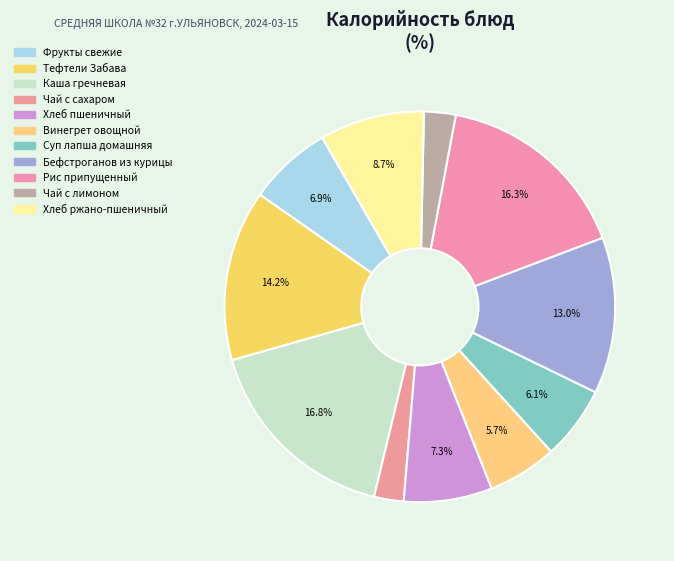

To the nearest percent, what is the combined percentage of Бефстроганов из курицы and Винегрет овощной?

19%